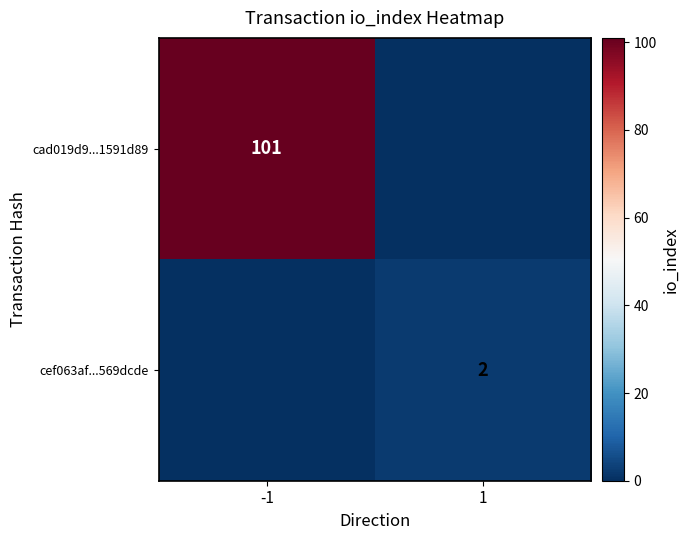

At how many categories does at least one series exceed 34?

1